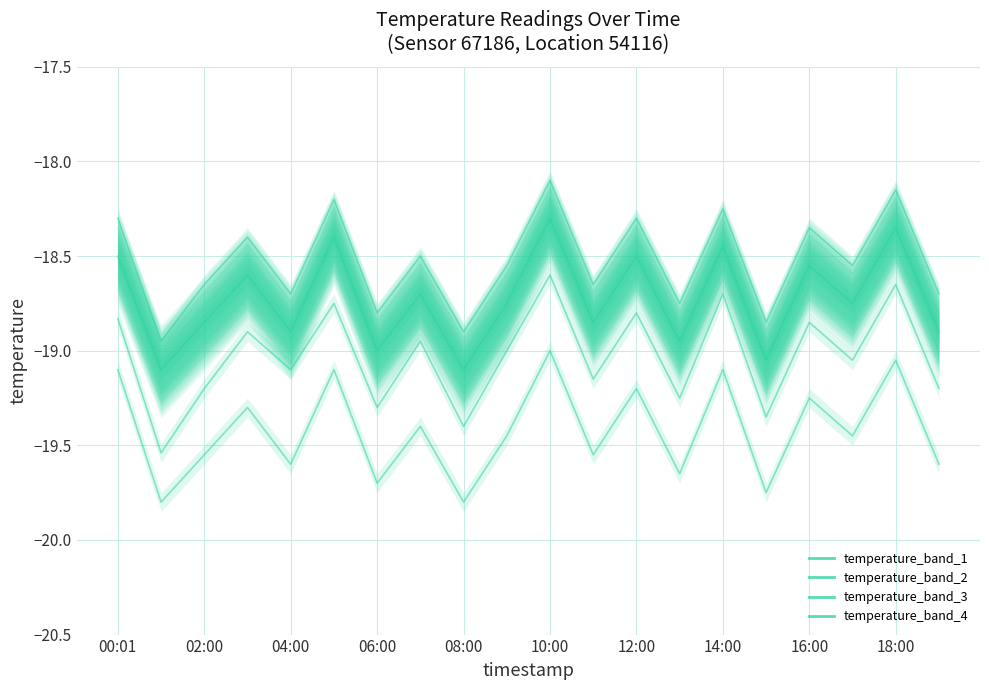

The value of temperature_band_2 at 18:00 is -18.8. True or false?

True